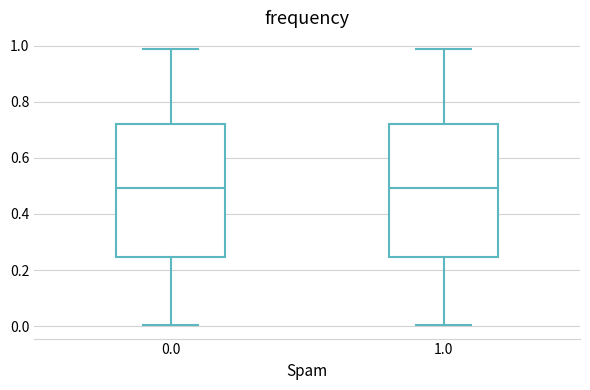

Where does the lower whisker of the box at x = 0.0 end on the y-axis? The values are not printed on the chart, so give them approximately, as read against the axis.

0.00